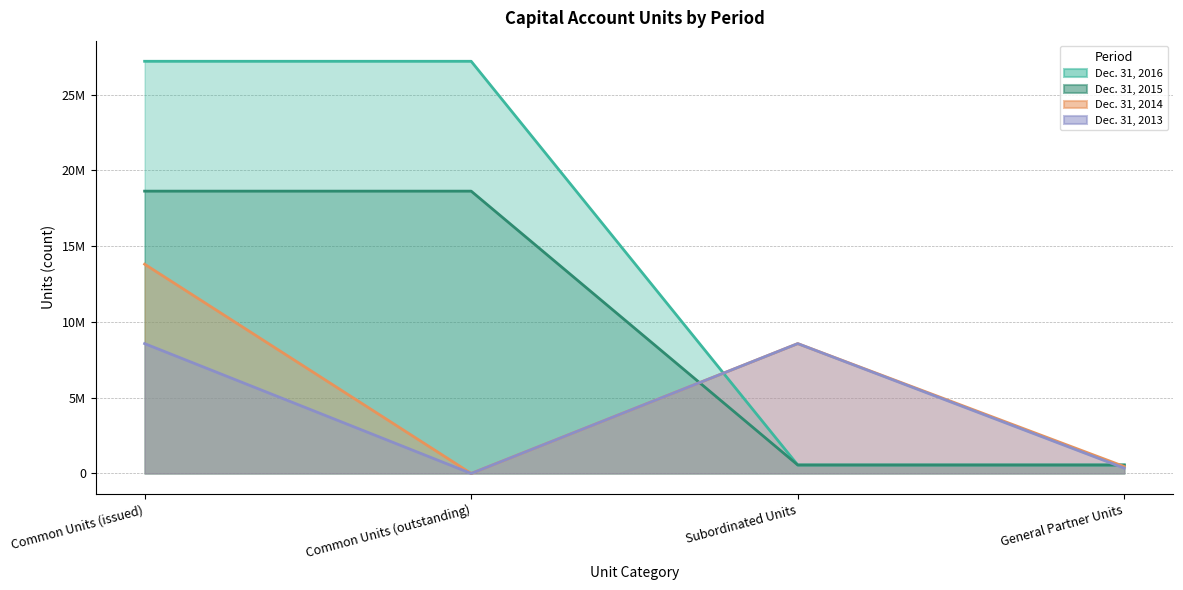

At Common Units (outstanding), list the series in order from smallest to largest.

Dec. 31, 2014, Dec. 31, 2013, Dec. 31, 2015, Dec. 31, 2016